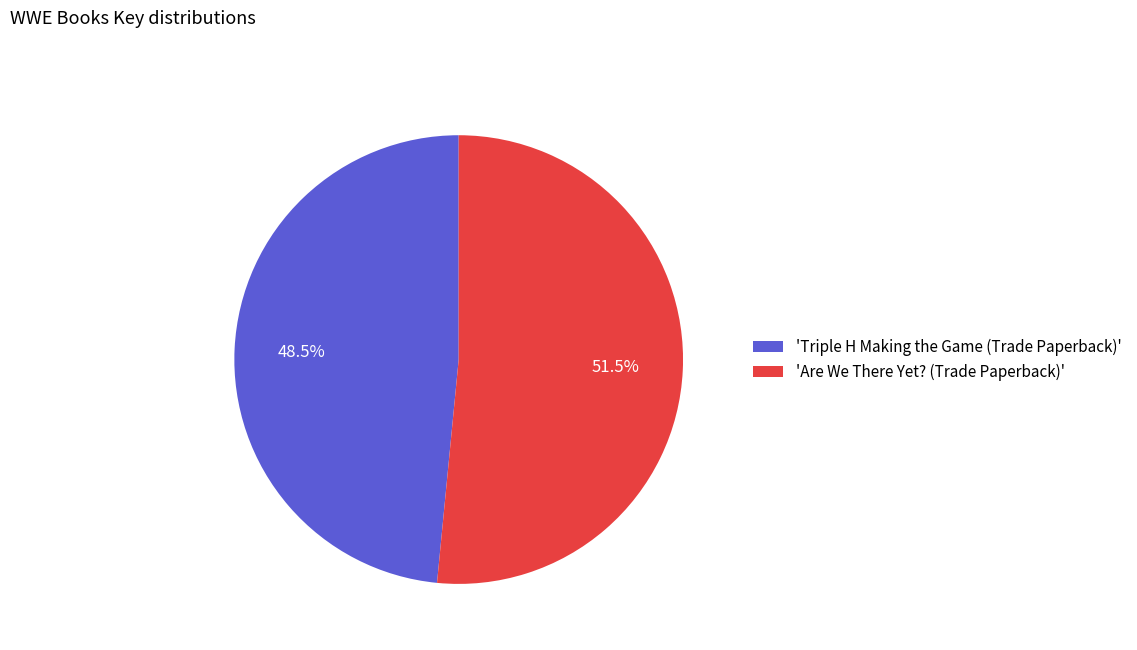

Rank the categories by value from lowest to highest.

'Triple H Making the Game (Trade Paperback)', 'Are We There Yet? (Trade Paperback)'